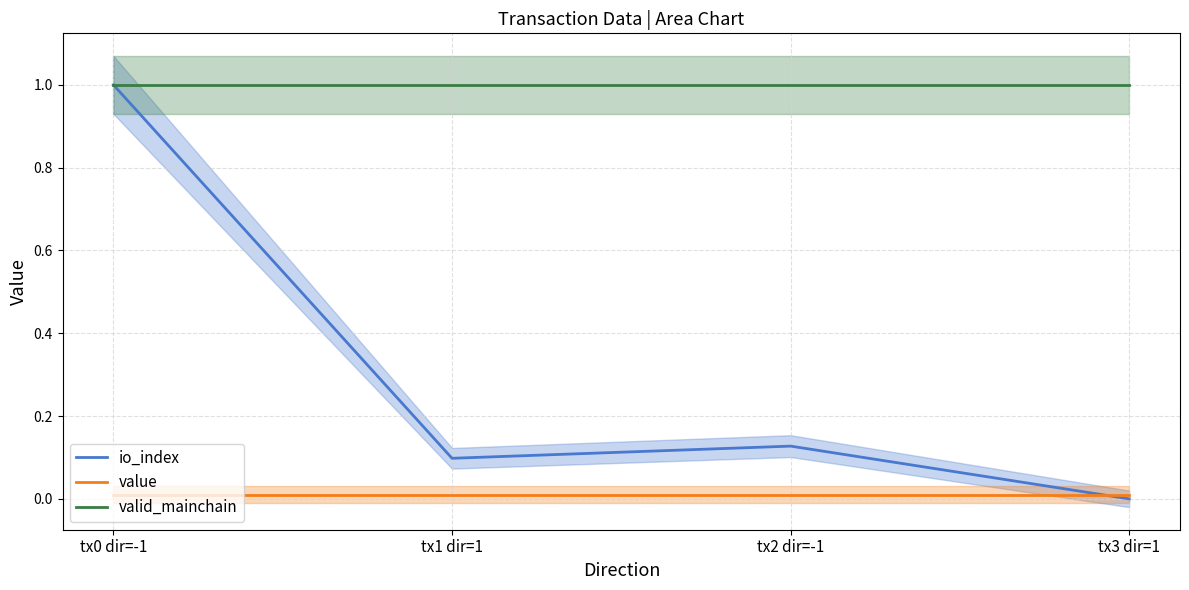

Between tx2 dir=-1 and tx3 dir=1, which series saw the biggest shift?

io_index